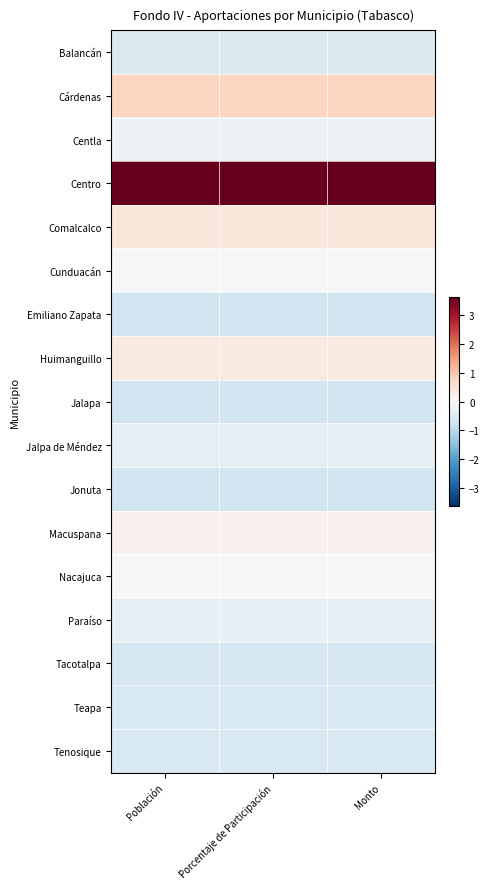

Reading left to right, transcribe all the data shown in this chart.

Balancán: Población=-0.5	Porcentaje de Participación=-0.5	Monto=-0.5
Cárdenas: Población=0.8	Porcentaje de Participación=0.8	Monto=0.8
Centla: Población=-0.2	Porcentaje de Participación=-0.2	Monto=-0.2
Centro: Población=3.6	Porcentaje de Participación=3.6	Monto=3.6
Comalcalco: Población=0.4	Porcentaje de Participación=0.4	Monto=0.4
Cunduacán: Población=-0.0	Porcentaje de Participación=-0.0	Monto=-0.0
Emiliano Zapata: Población=-0.7	Porcentaje de Participación=-0.7	Monto=-0.7
Huimanguillo: Población=0.3	Porcentaje de Participación=0.3	Monto=0.3
Jalapa: Población=-0.7	Porcentaje de Participación=-0.7	Monto=-0.7
Jalpa de Méndez: Población=-0.4	Porcentaje de Participación=-0.4	Monto=-0.4
Jonuta: Población=-0.7	Porcentaje de Participación=-0.7	Monto=-0.7
Macuspana: Población=0.2	Porcentaje de Participación=0.2	Monto=0.2
Nacajuca: Población=-0.0	Porcentaje de Participación=-0.0	Monto=-0.0
Paraíso: Población=-0.3	Porcentaje de Participación=-0.3	Monto=-0.3
Tacotalpa: Población=-0.6	Porcentaje de Participación=-0.6	Monto=-0.6
Teapa: Población=-0.5	Porcentaje de Participación=-0.5	Monto=-0.5
Tenosique: Población=-0.5	Porcentaje de Participación=-0.5	Monto=-0.5